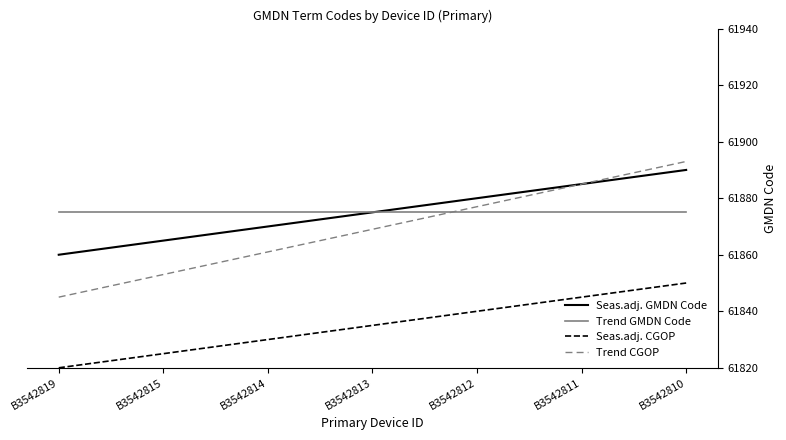

At how many categories does at least one series exceed 61887?

1